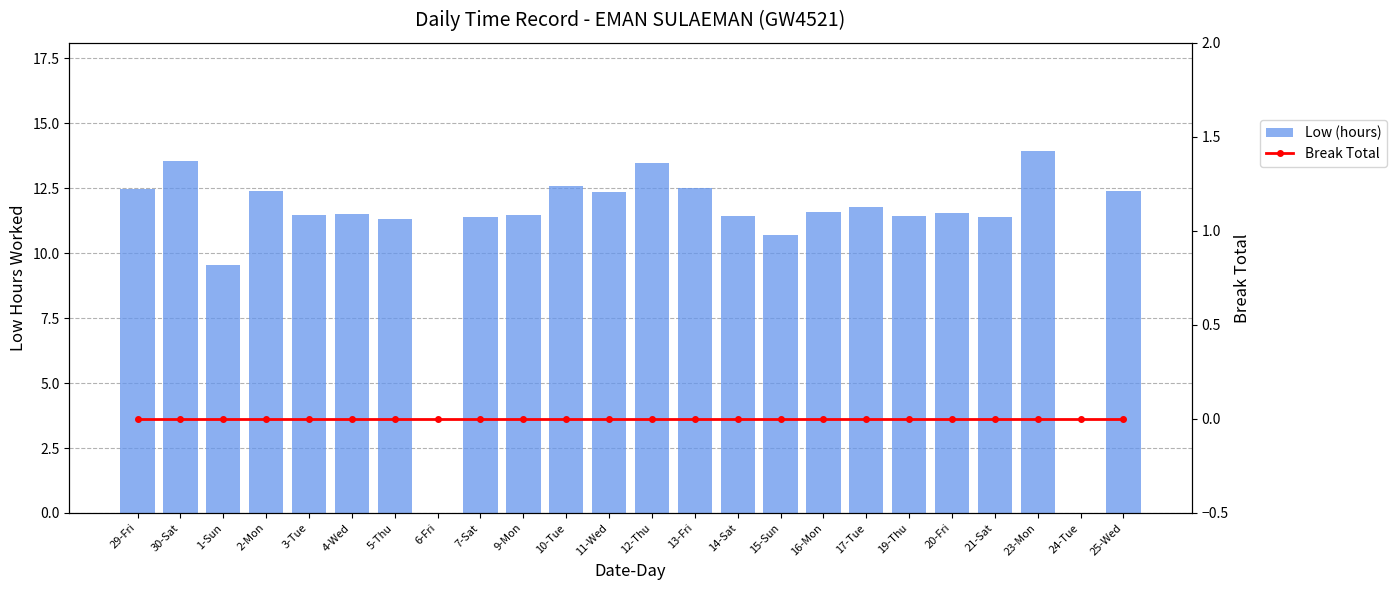

Reading left to right, extract all data points from this chart.

Low (hours): 12.5	13.5	9.5	12.4	11.5	11.5	11.3	0.0	11.4	11.5	12.6	12.4	13.5	12.5	11.4	10.7	11.6	11.8	11.4	11.5	11.4	13.9	0.0	12.4
Break Total: 0.0	0.0	0.0	0.0	0.0	0.0	0.0	0.0	0.0	0.0	0.0	0.0	0.0	0.0	0.0	0.0	0.0	0.0	0.0	0.0	0.0	0.0	0.0	0.0